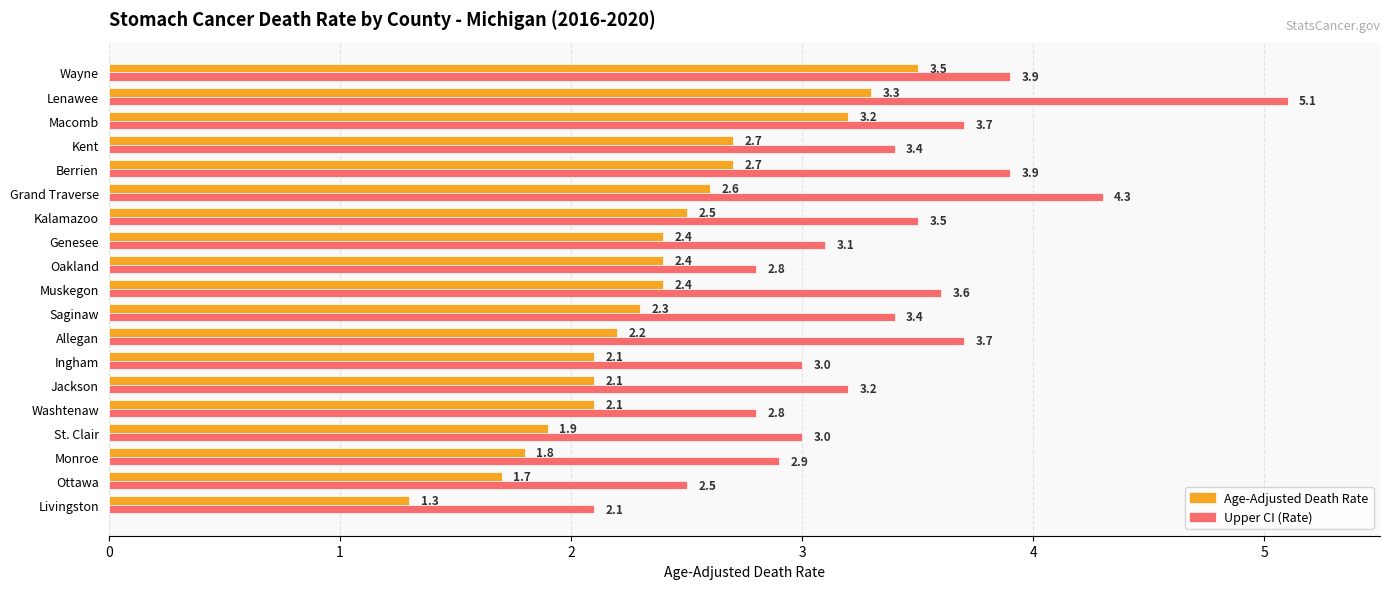

Which series has the largest total across all categories?

Upper CI (Rate)